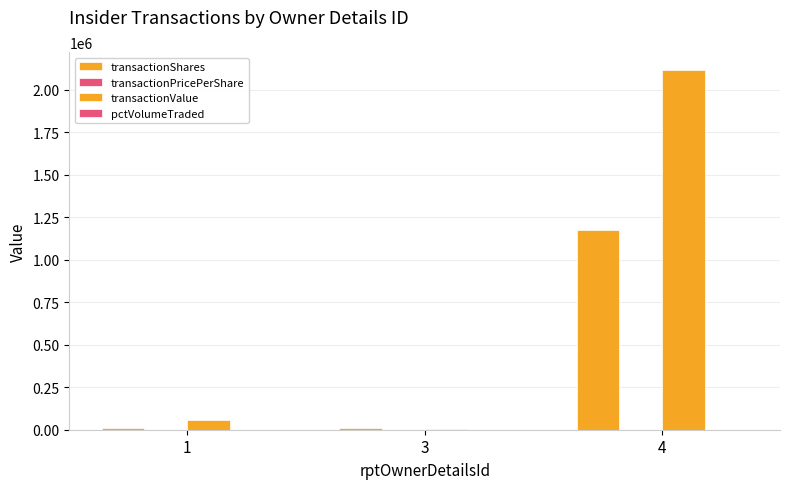

At which category is the sum across all series the highest?

4